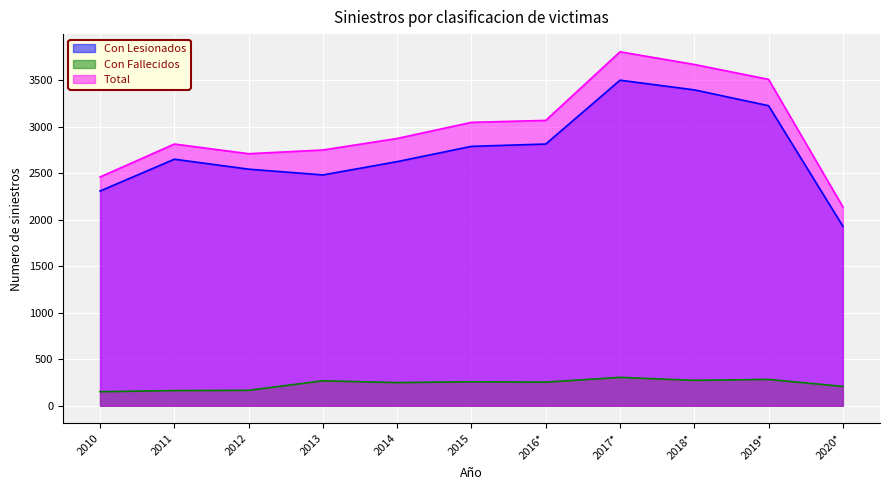

True or false: Total has more than 1 interior local peaks.

True